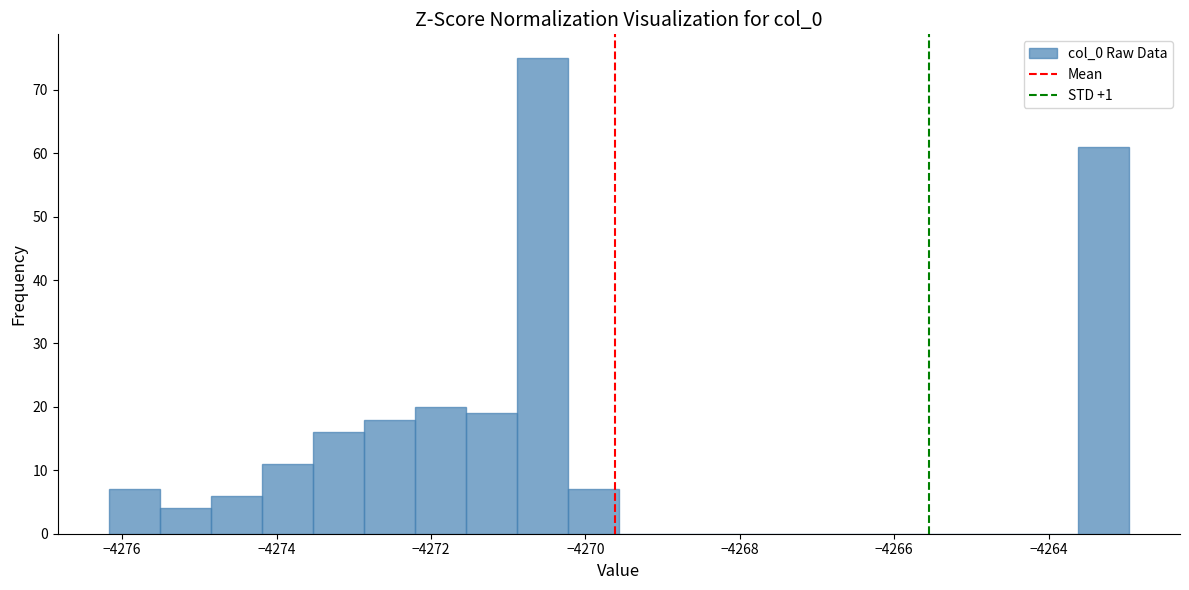

Read against the x-axis, roughly where is the centre of the tallest bar?

-4270.6